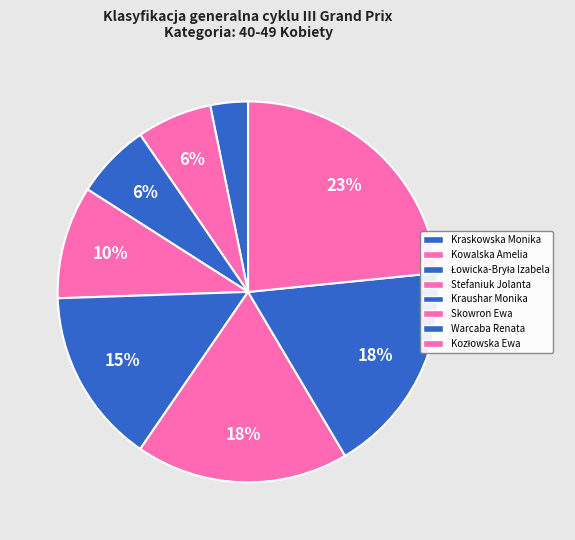

To the nearest percent, what percentage of the pie is Stefaniuk Jolanta?

10%